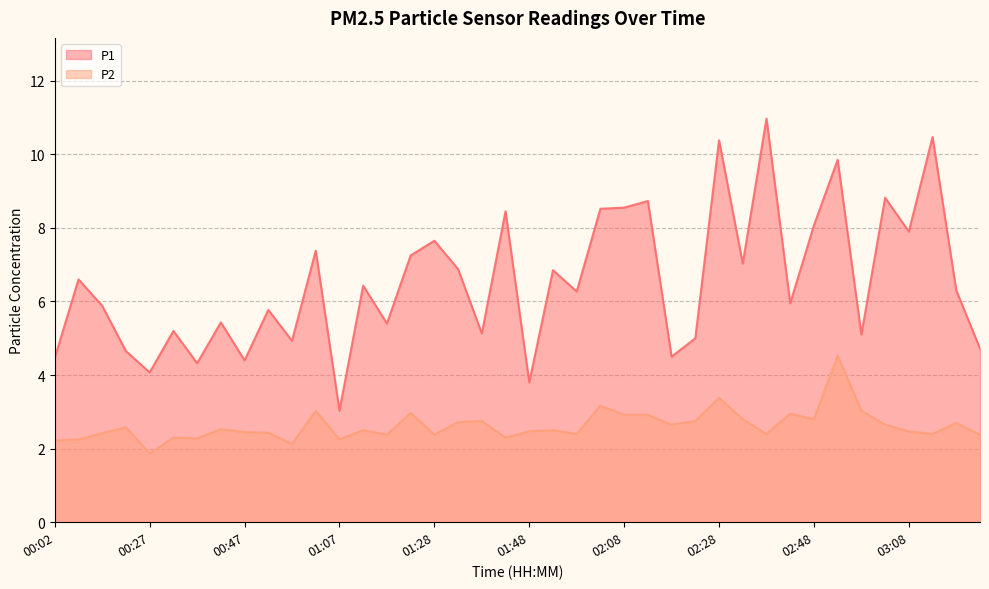

The value of P1 at 00:42 is 9.6. True or false?

False